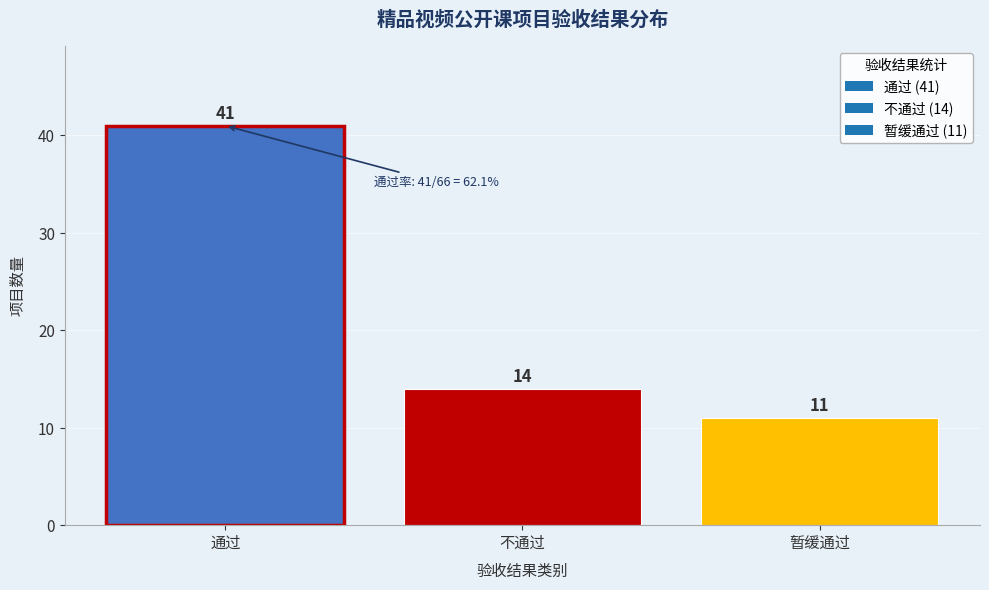

Reading left to right, extract all data points from this chart.

41	14	11